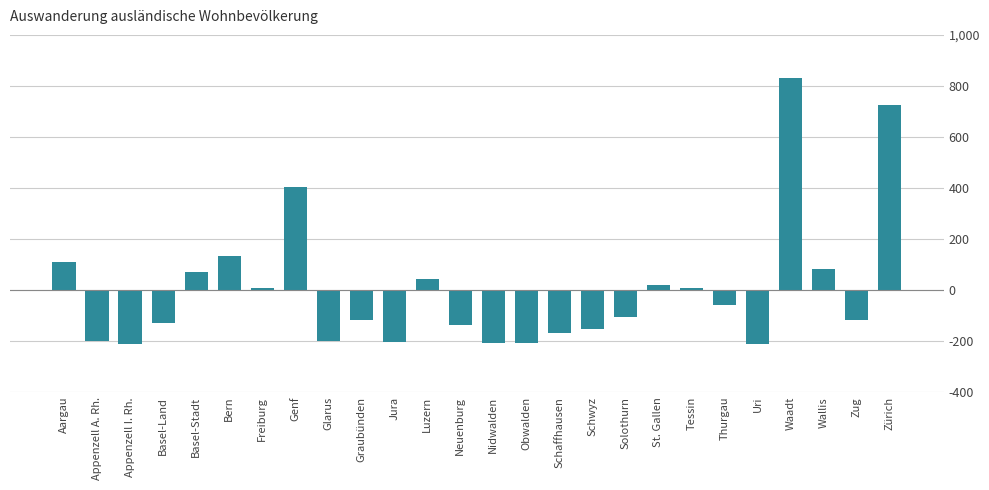

Between Solothurn and Bern, which is larger?

Bern